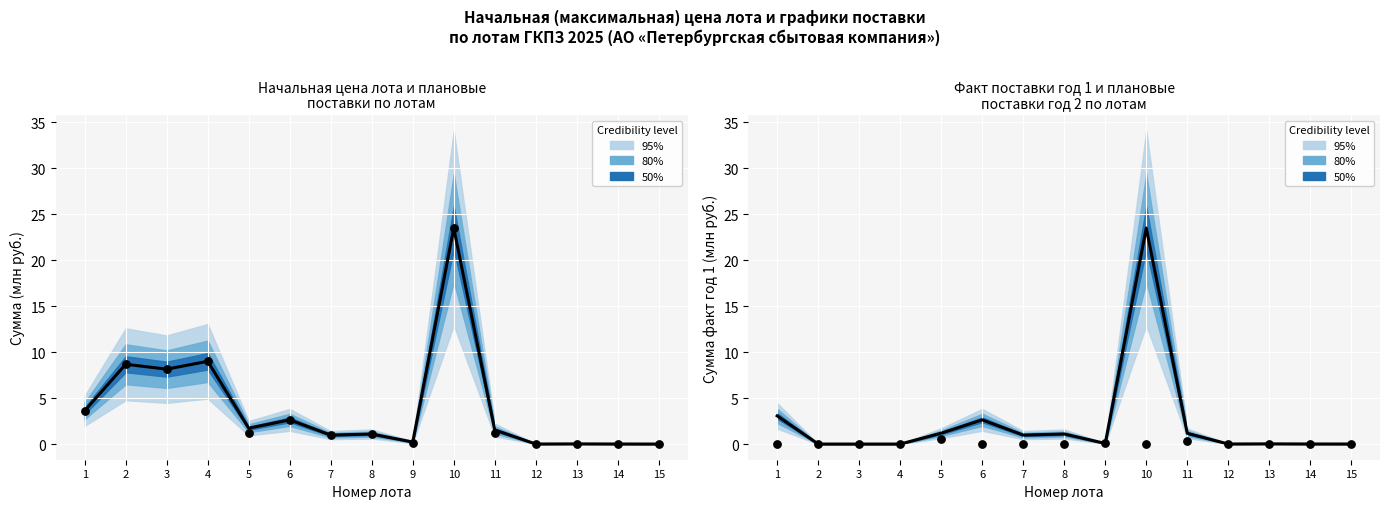

Is the value of Факт год 1 at 6 greater than the value of План год 2 at 11?

Yes